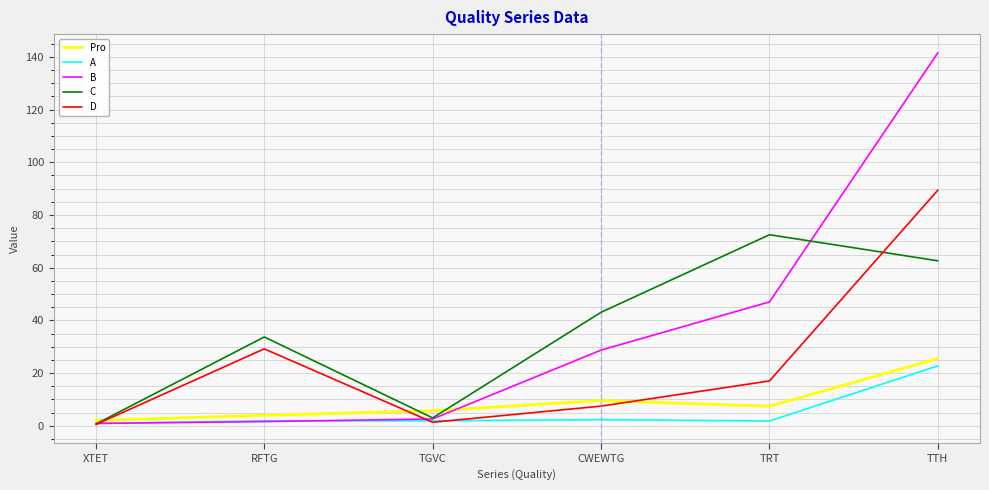

What is the average value of the Pro series?

9.0